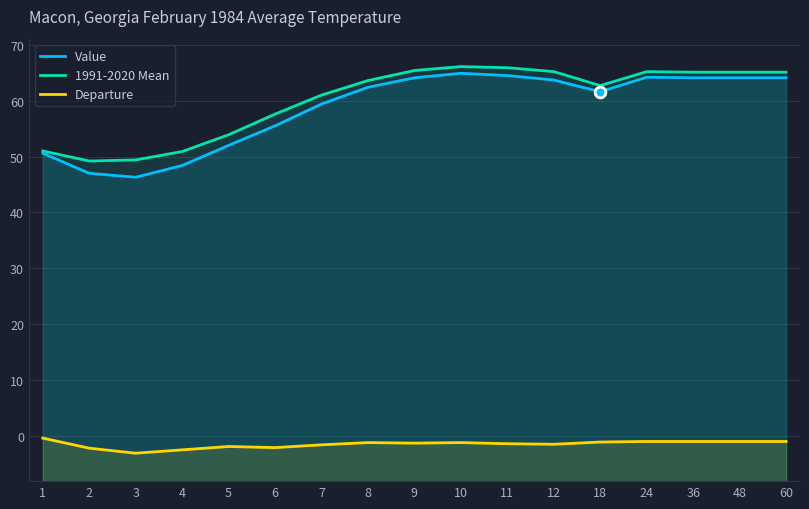

At which category is the sum across all series the highest?

10